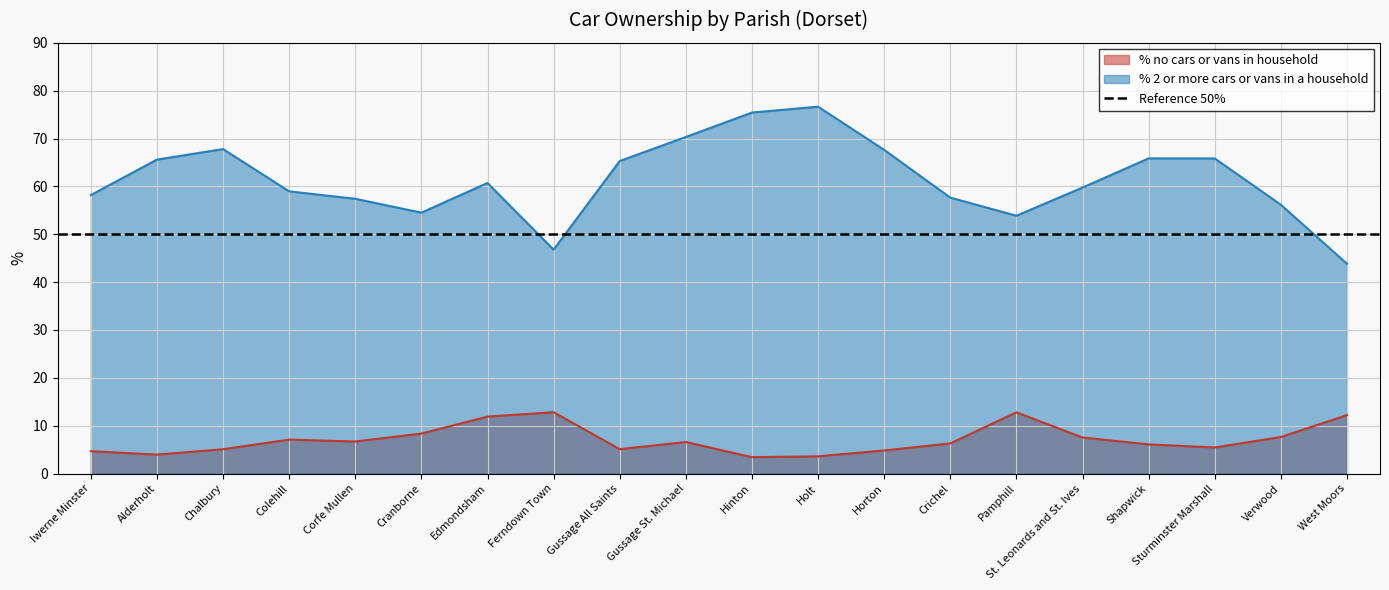

Which category has the lowest value in the % no cars or vans in household series?

Hinton